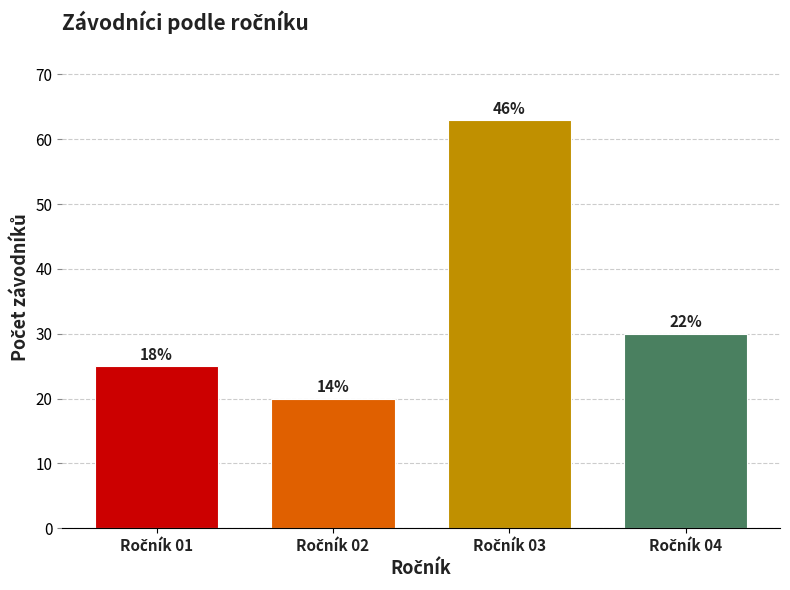

Does the chart contain any negative values?

No